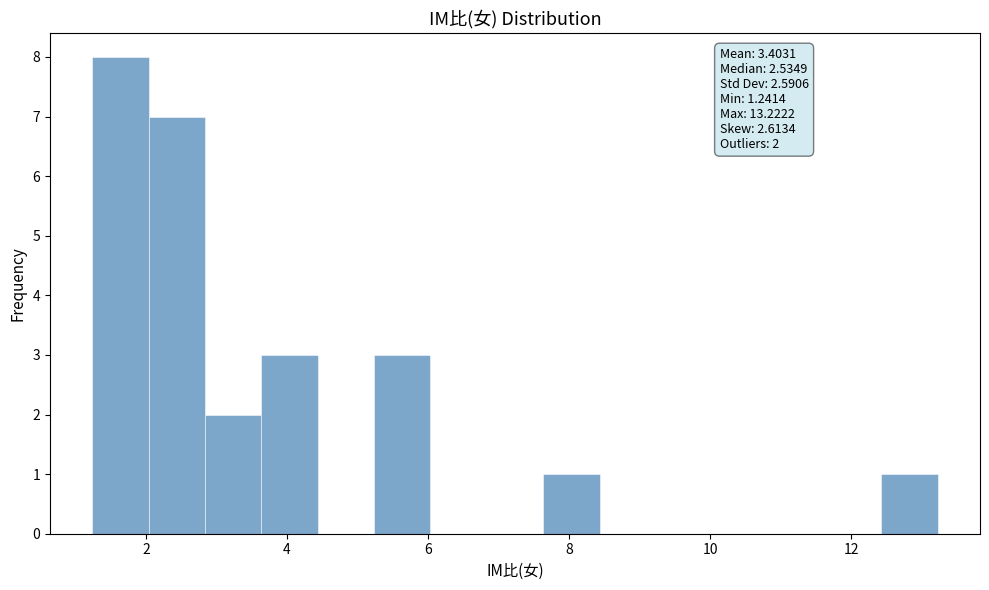

Around what value on the x-axis is the tallest bar? Give the approximate position of its centre, as read against the axis.

1.6